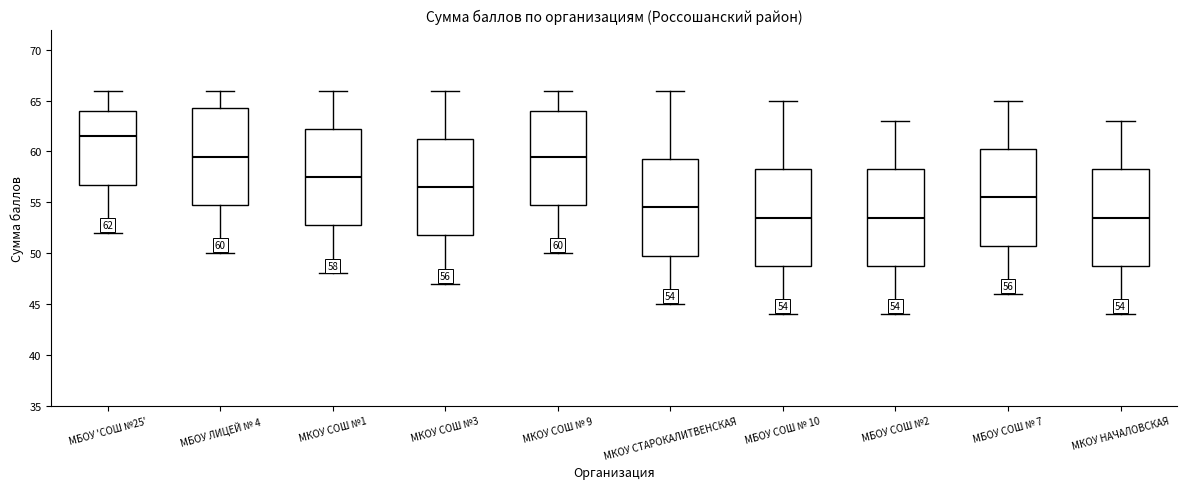

Which box's median line is the highest?

МБОУ 'СОШ №25'